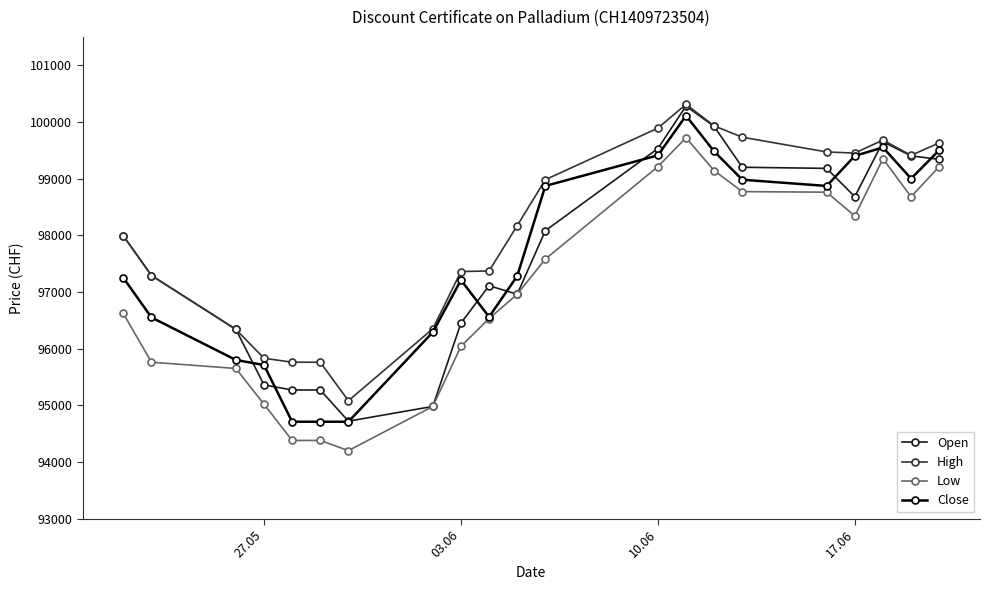

True or false: High and Low intersect in this chart.

False